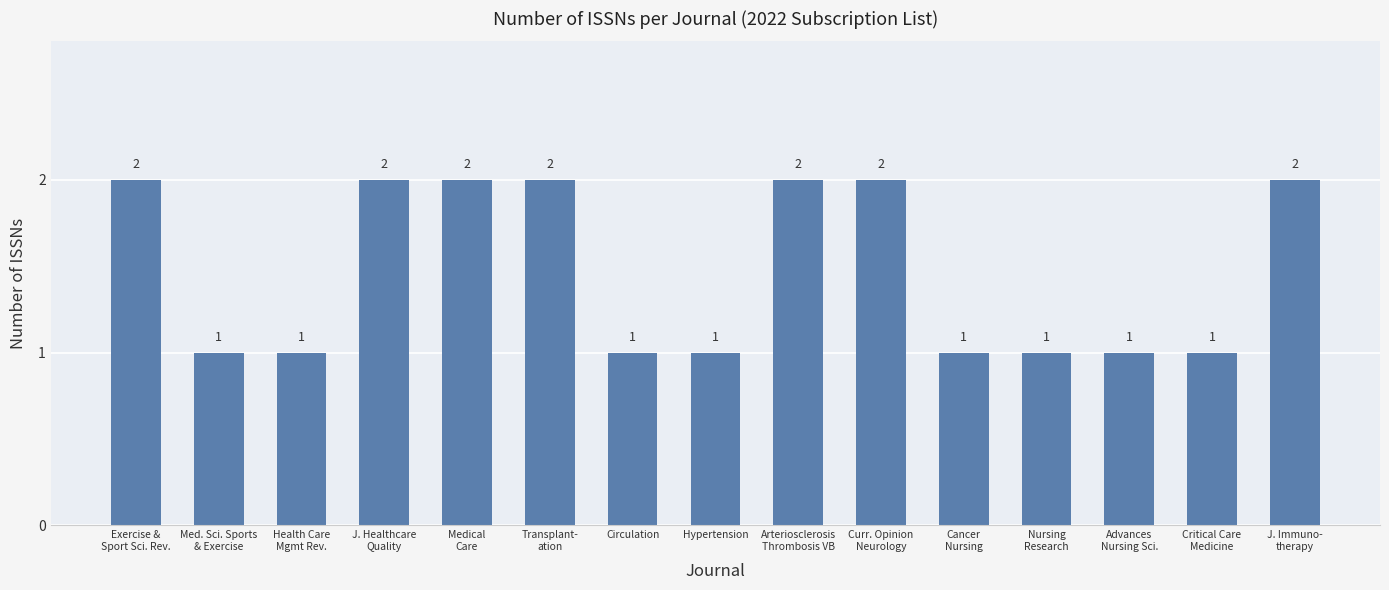

What is the value of the 5th bar from the left?

2